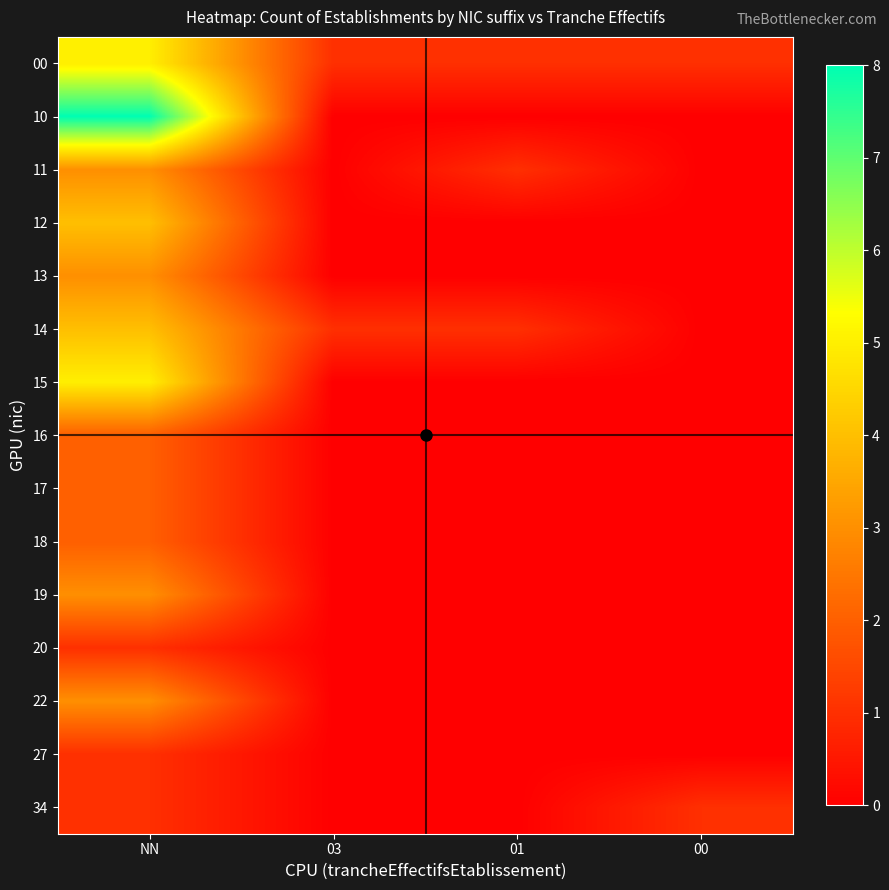

At 03, list the series in order from largest to smallest.

00, 14, 10, 11, 12, 13, 15, 16, 17, 18, 19, 20, 22, 27, 34